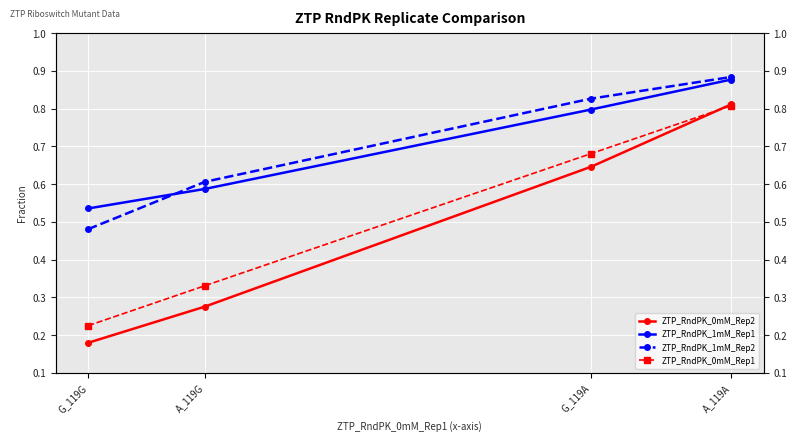

At how many categories does at least one series exceed 0?

4